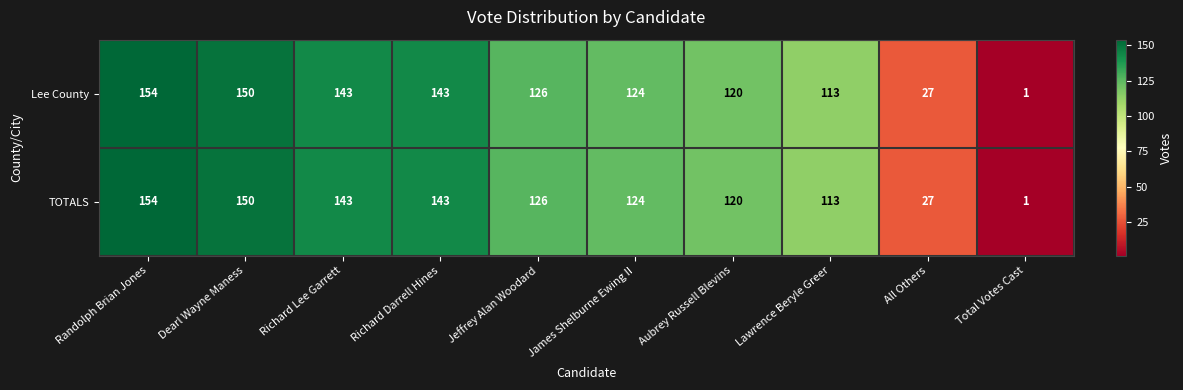

What is the total value across all series at Richard Lee Garrett?

286